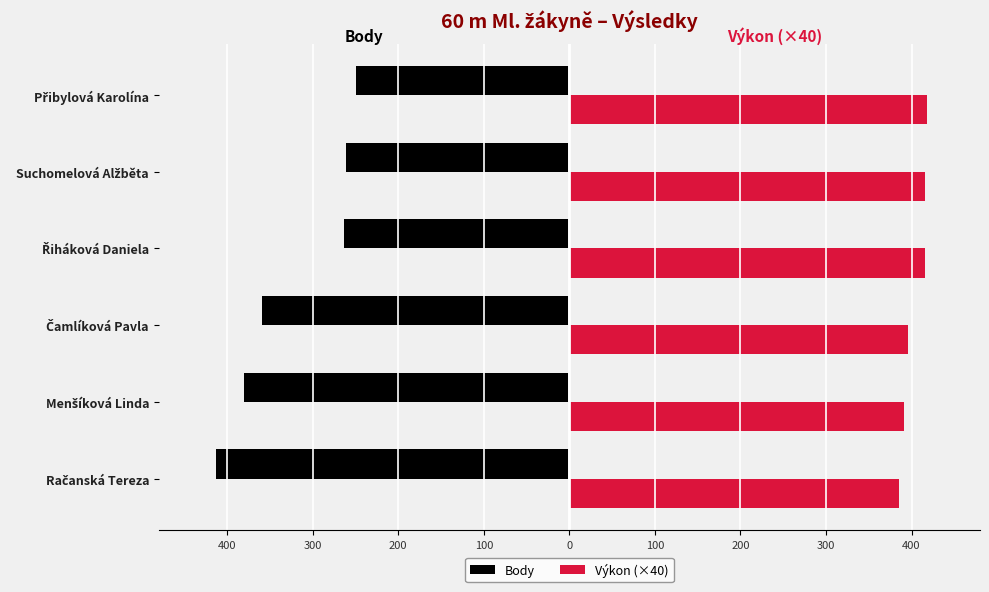

What is the value of the Výkon (×40) bar at the 4th from the left?

415.2